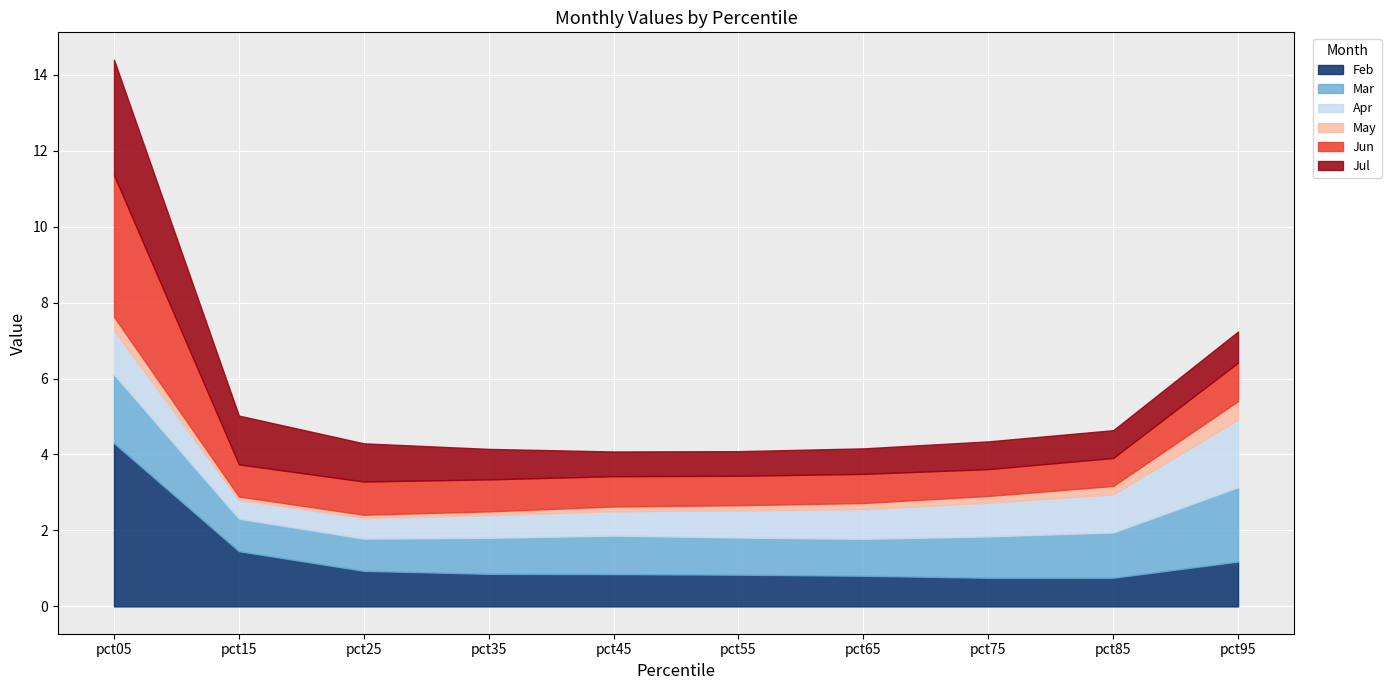

True or false: May and Jul intersect in this chart.

False